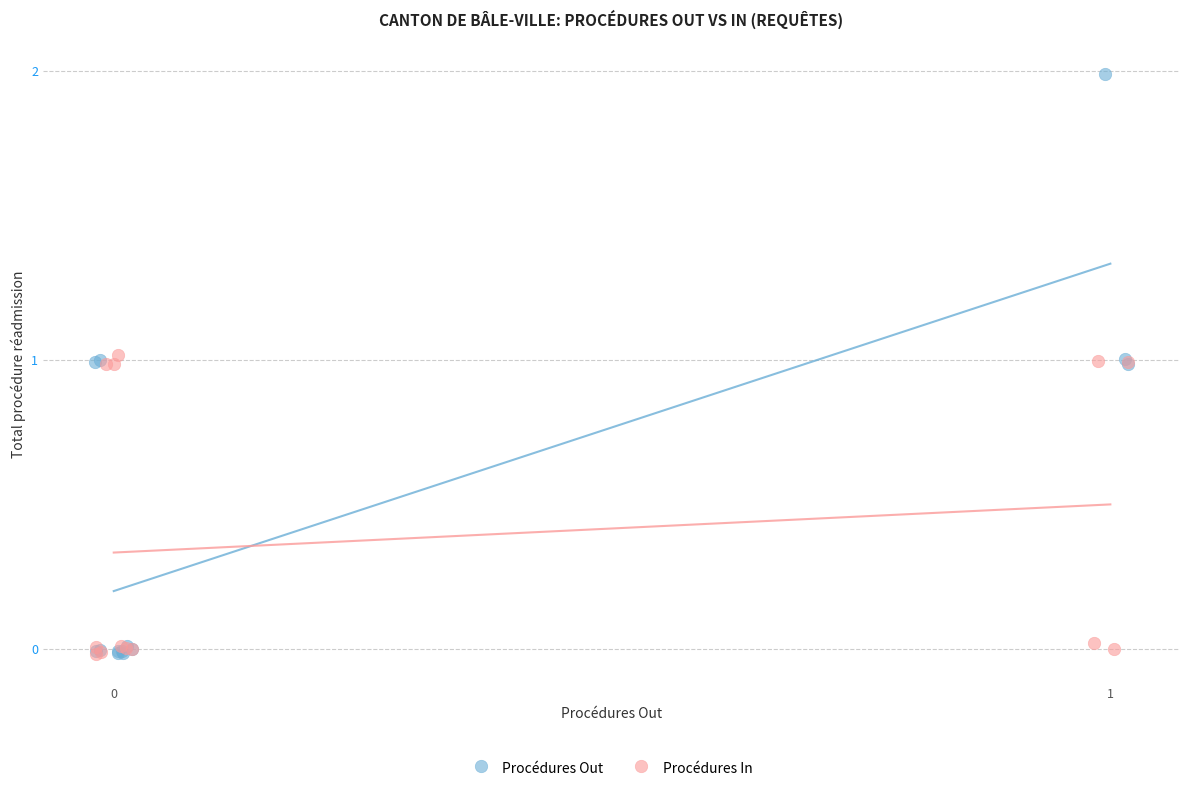

Which series has the widest spread of Y values?

Procédures Out